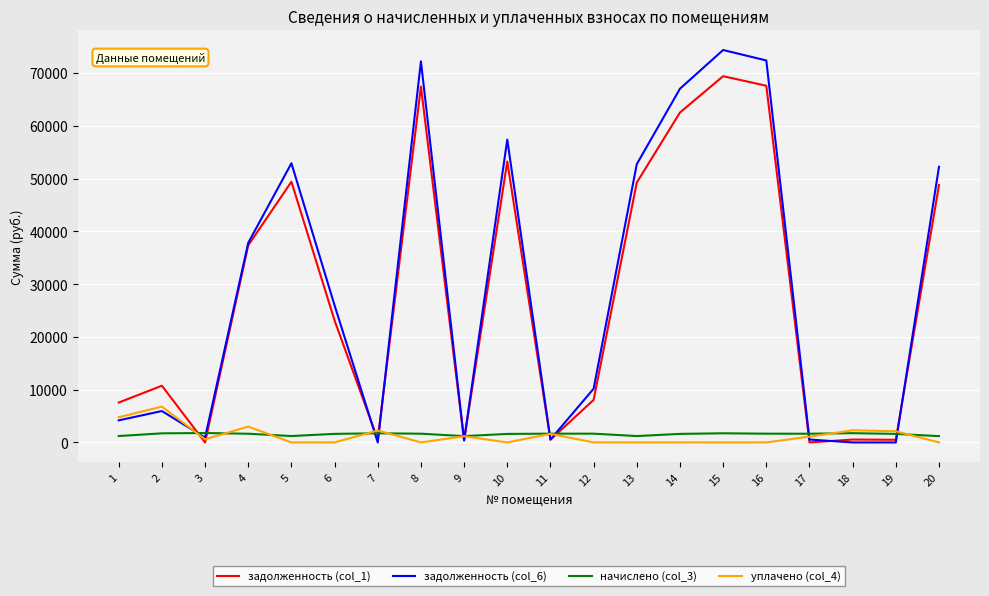

The value of задолженность (col_1) at 3 is 0.0. True or false?

True